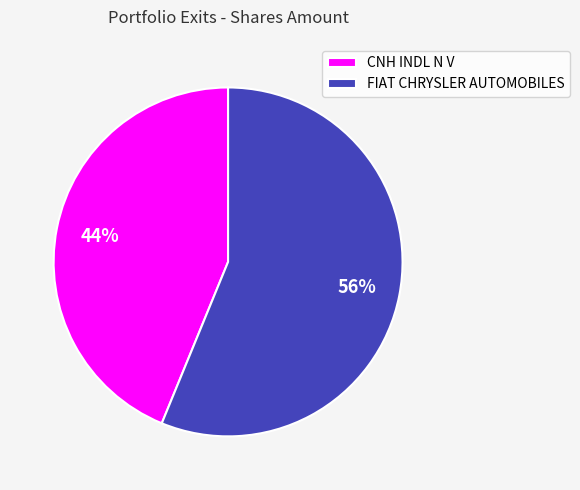

Which slice is the largest?

FIAT CHRYSLER AUTOMOBILES